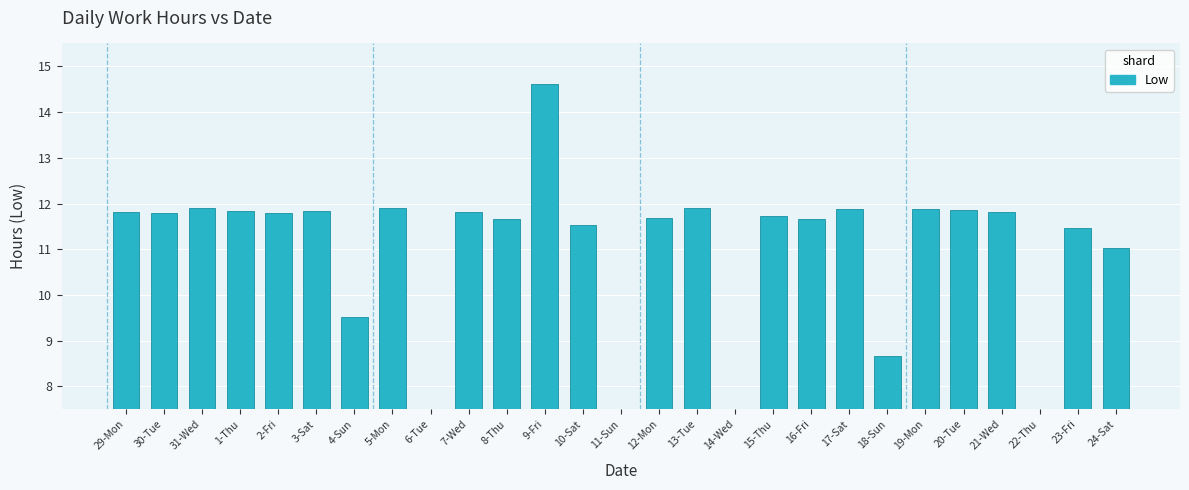

What is the change in value from 30-Tue to 23-Fri?

-0.3